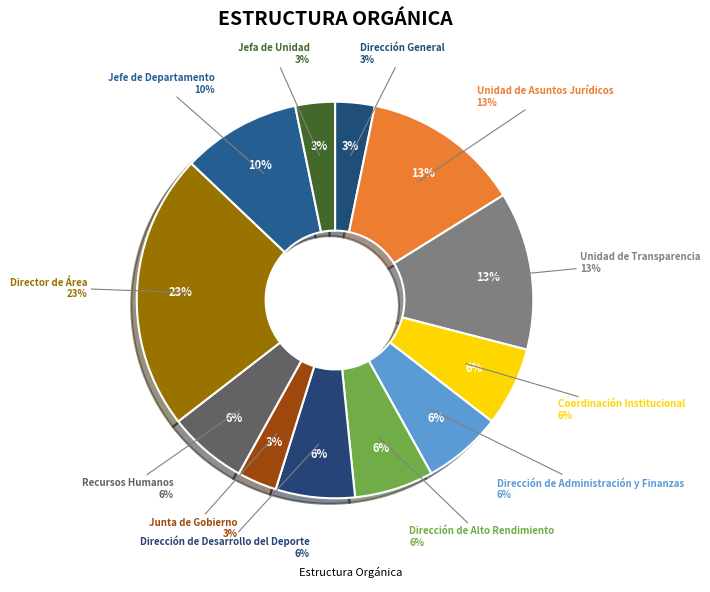

What percentage is the Dirección de Alto Rendimiento slice, to the nearest percent?

6%